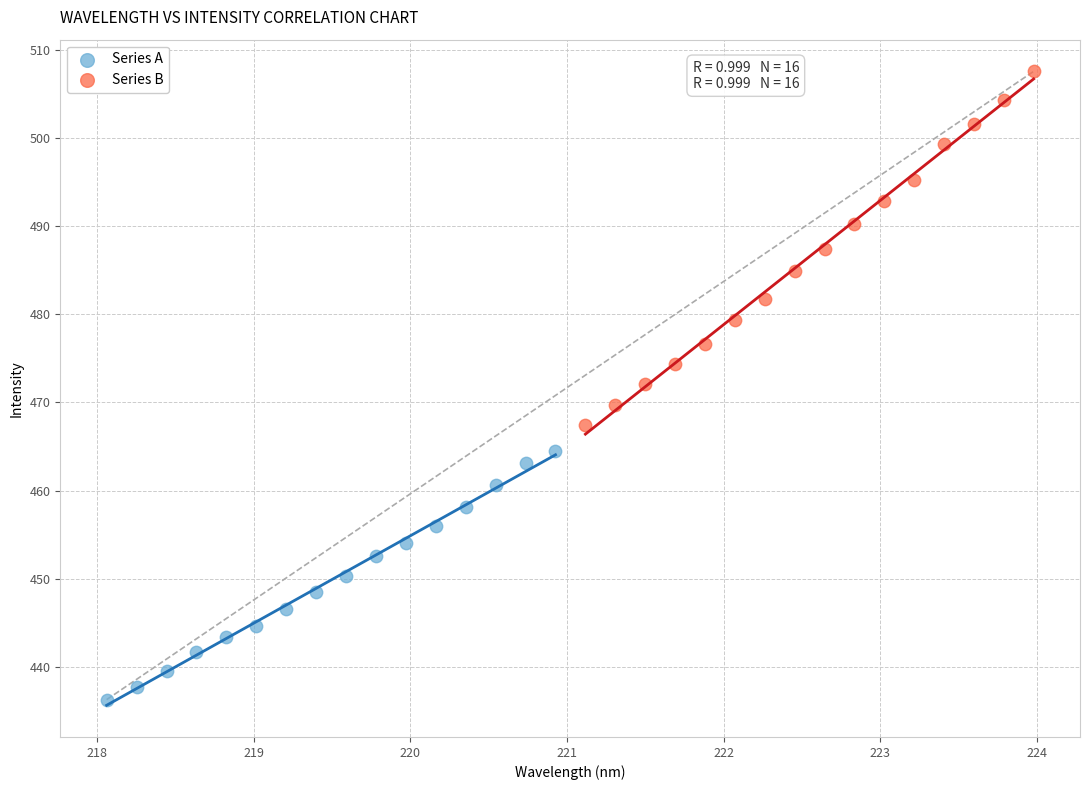

What are all the series names shown in the legend?

Series A, Series B